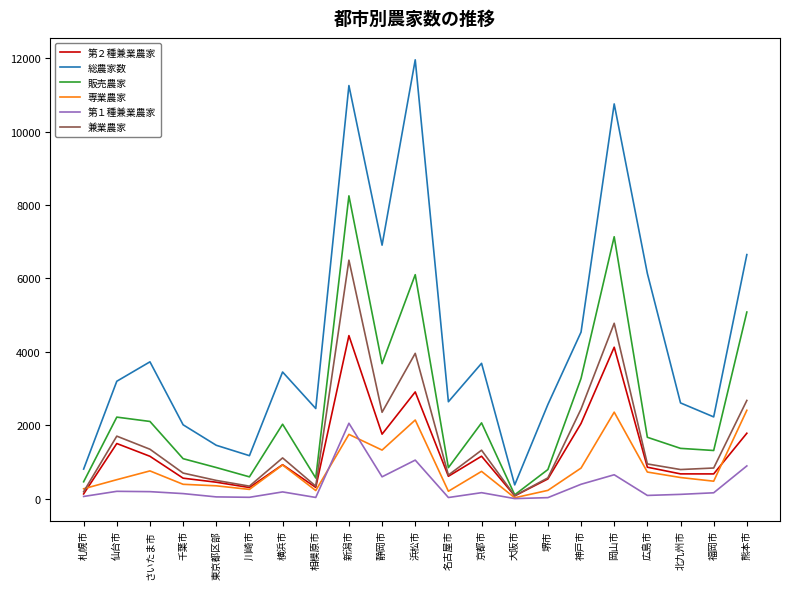

Which series has the largest total across all categories?

総農家数